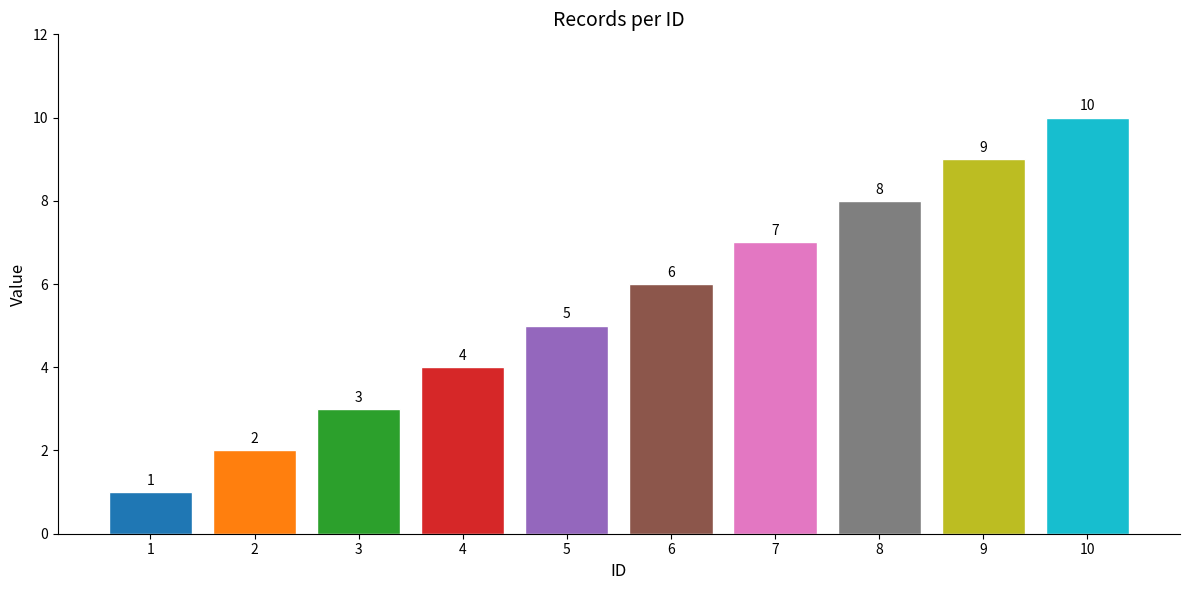

Does the chart contain any negative values?

No